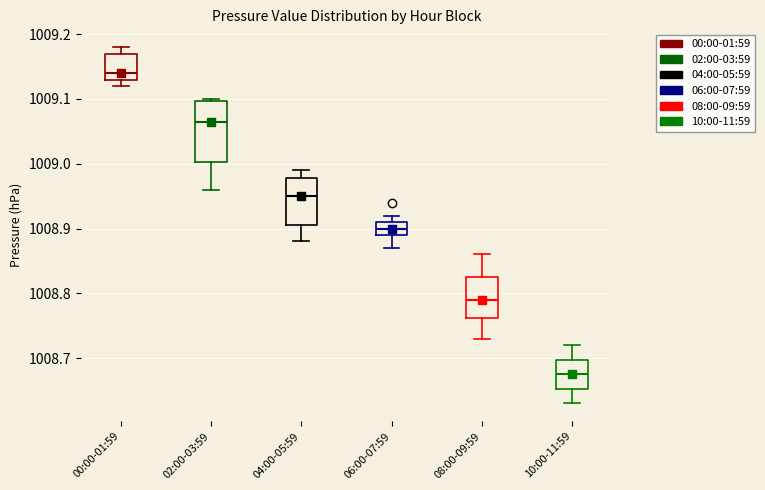

Reading left to right, transcribe this box plot: for each box, give where its median line is, the range the box spans, and where its two whiskers end, as read against the y-axis. The values are not printed on the chart, so give them approximately, as read against the axis.

00:00-01:59: median 1009.14, box 1009.13 to 1009.17, whiskers 1009.12 to 1009.18
02:00-03:59: median 1009.07, box 1009.00 to 1009.10, whiskers 1008.96 to 1009.10
04:00-05:59: median 1008.95, box 1008.91 to 1008.98, whiskers 1008.88 to 1008.99
06:00-07:59: median 1008.90, box 1008.89 to 1008.91, whiskers 1008.87 to 1008.92
08:00-09:59: median 1008.79, box 1008.76 to 1008.83, whiskers 1008.73 to 1008.86
10:00-11:59: median 1008.68, box 1008.65 to 1008.70, whiskers 1008.63 to 1008.72